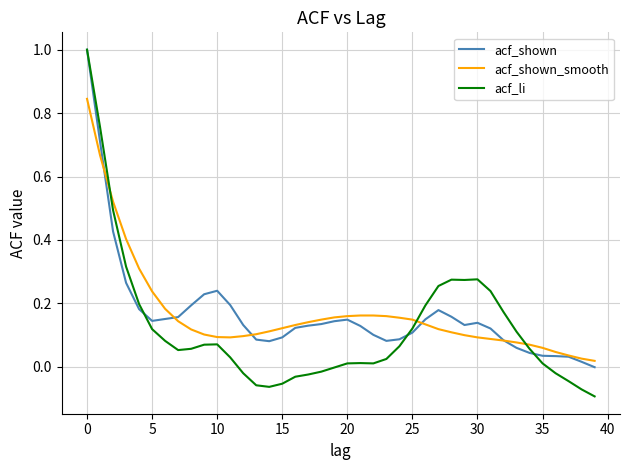

Which series has the widest spread of values?

acf_li